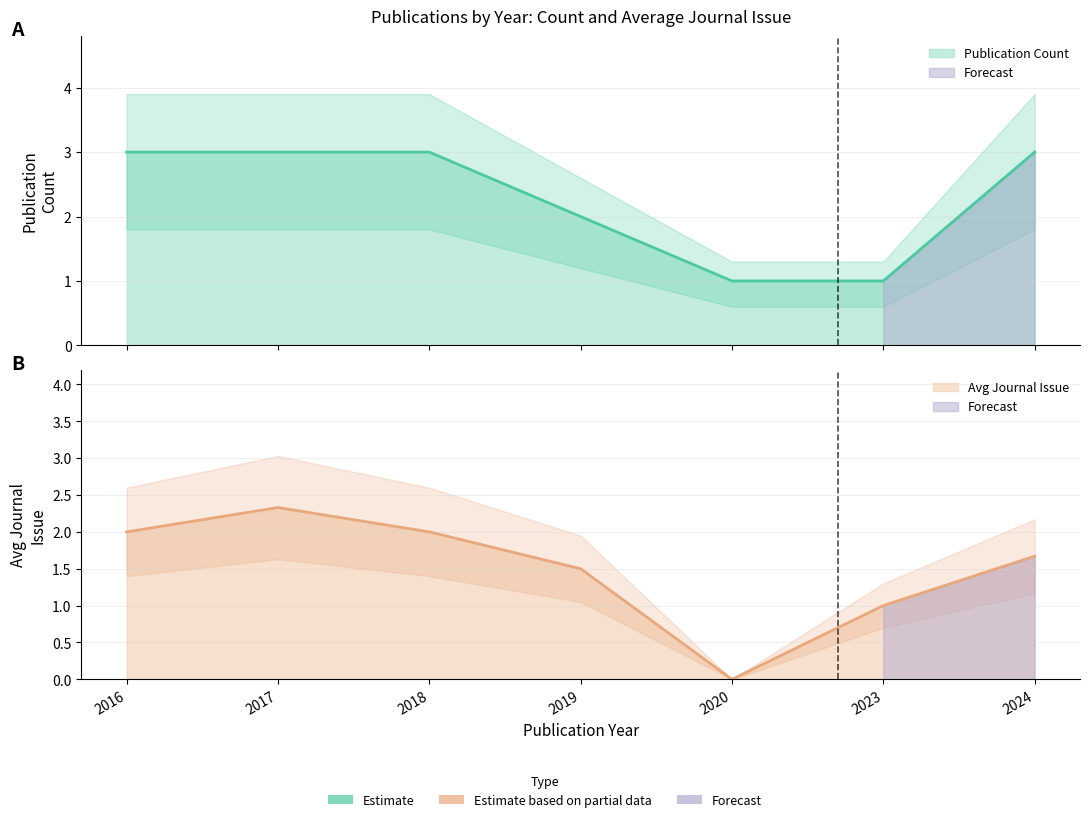

What is the value of the 4th point from the left?

1.5